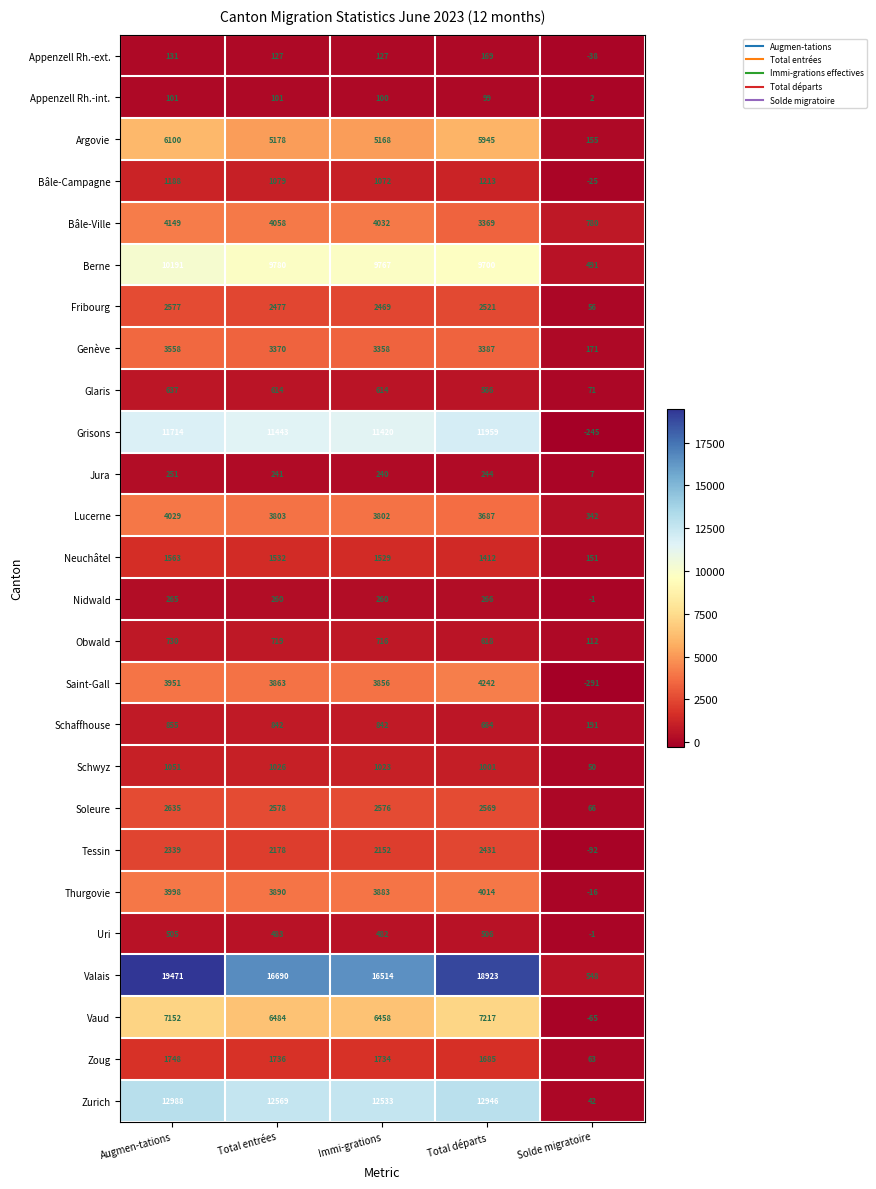

At which category is the sum across all series the highest?

Augmen-tations